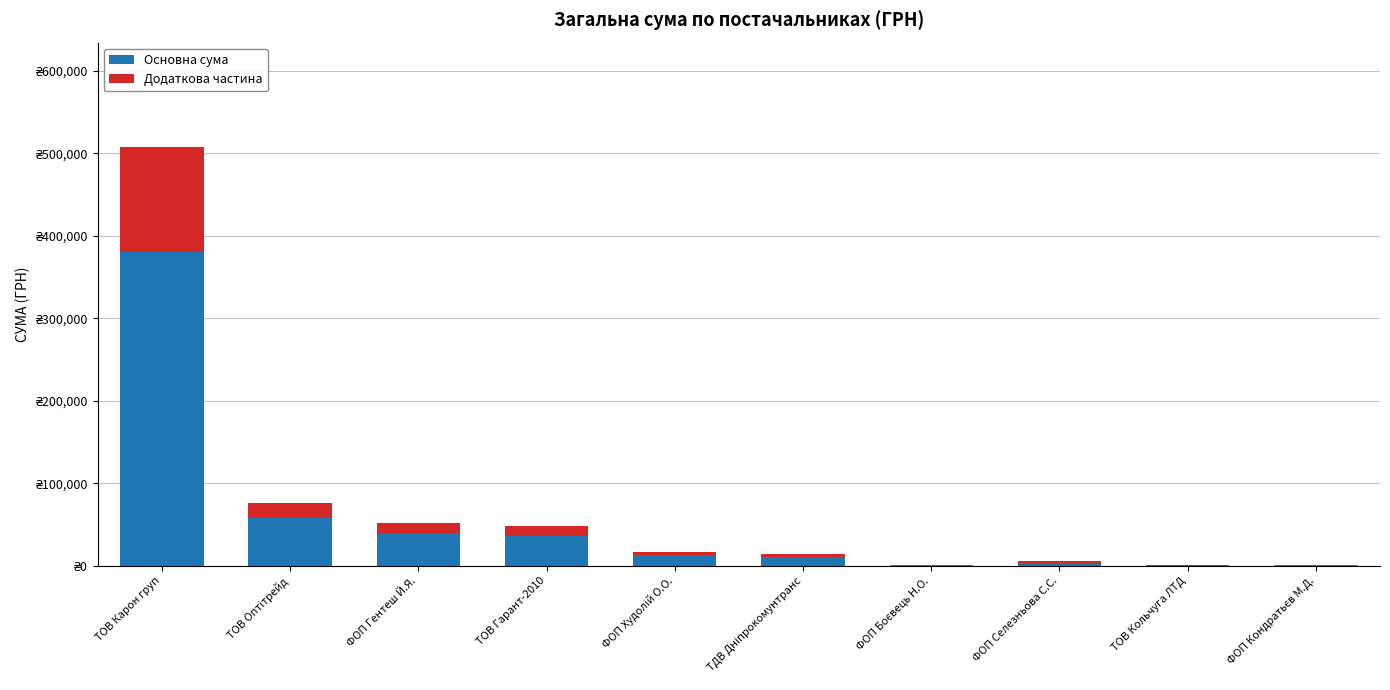

List the labels in order of Додаткова частина value, largest first.

ТОВ Карон груп, ТОВ Оптітрейд, ФОП Гентеш Й.Я., ТОВ Гарант-2010, ФОП Худолій О.О., ТДВ Дніпрокомунтранс, ФОП Селезньова С.С., ФОП Боєвець Н.О., ФОП Кондратьєв М.Д., ТОВ Кольчуга ЛТД